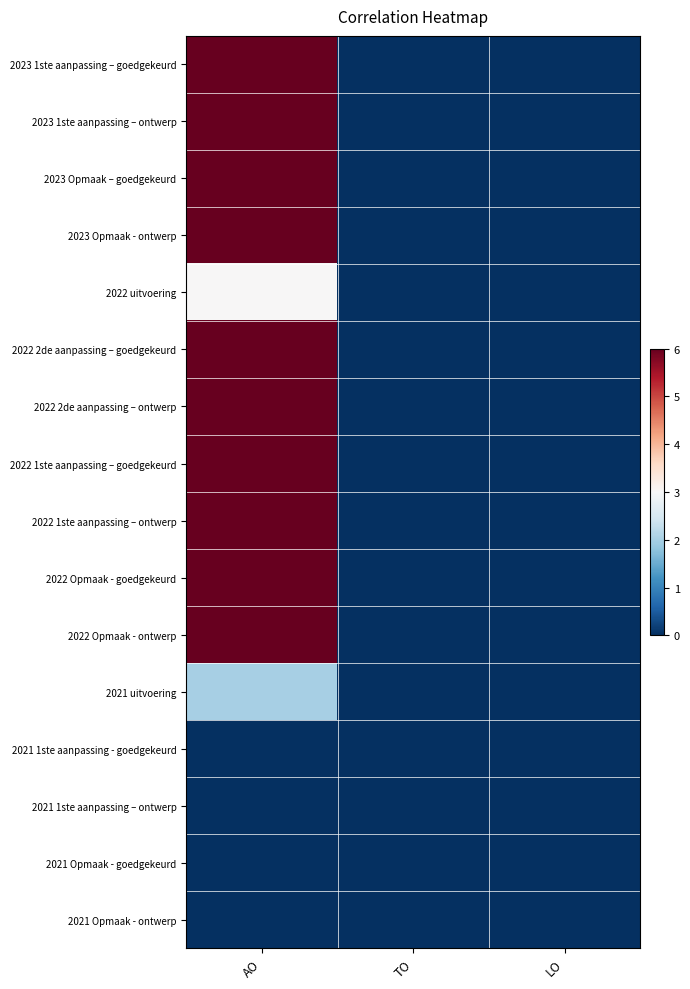

How many data points does each series have?

3